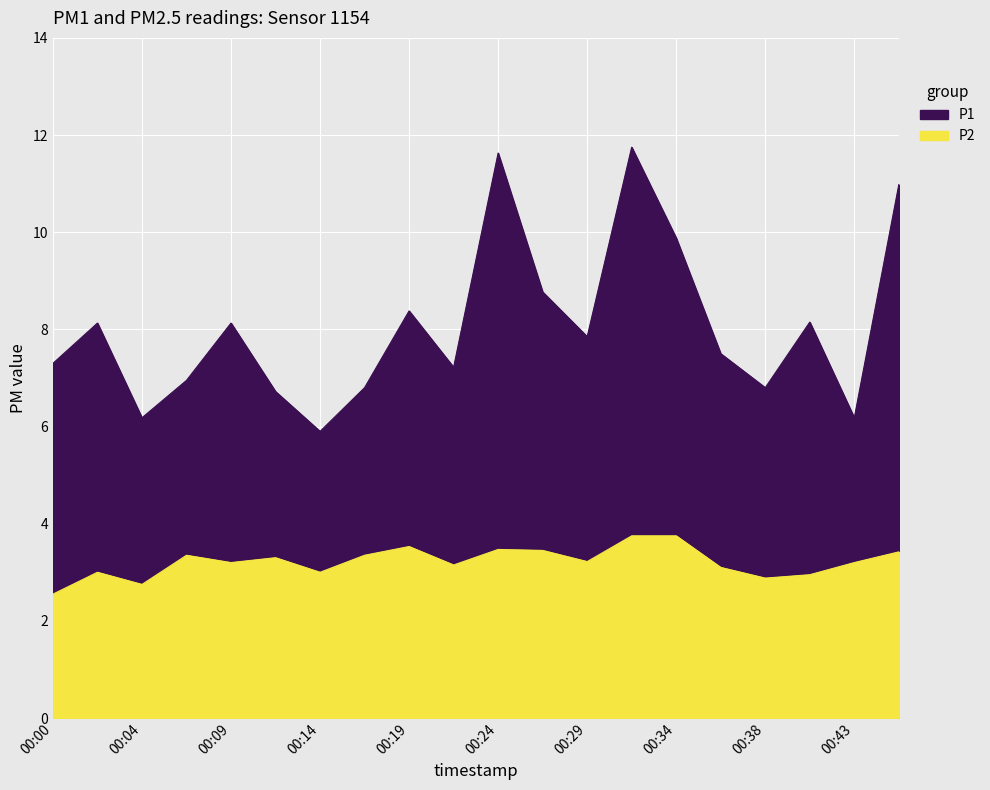

Reading right to left, list all the values displayed in this chart.

P1: 00:46=11.0	00:43=6.2	00:41=8.2	00:38=6.8	00:36=7.5	00:34=9.9	00:31=11.8	00:29=7.8	00:26=8.8	00:24=11.6	00:21=7.2	00:19=8.4	00:17=6.8	00:14=5.9	00:12=6.7	00:09=8.1	00:07=7.0	00:04=6.2	00:02=8.1	00:00=7.3
P2: 00:46=3.4	00:43=3.2	00:41=3.0	00:38=2.9	00:36=3.1	00:34=3.8	00:31=3.8	00:29=3.2	00:26=3.5	00:24=3.5	00:21=3.1	00:19=3.5	00:17=3.4	00:14=3.0	00:12=3.3	00:09=3.2	00:07=3.4	00:04=2.8	00:02=3.0	00:00=2.5